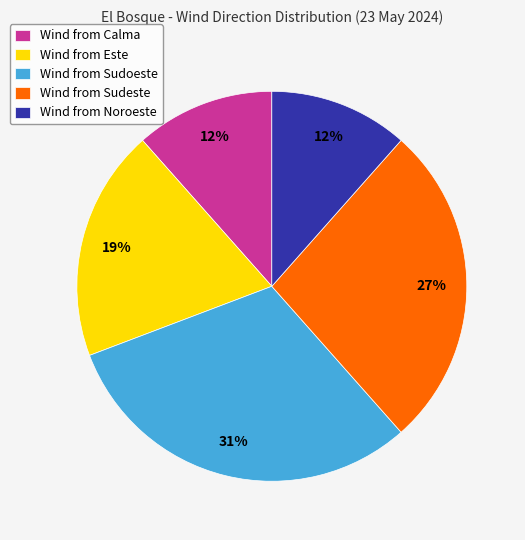

Does Wind from Sudoeste account for over 50% of the chart?

No